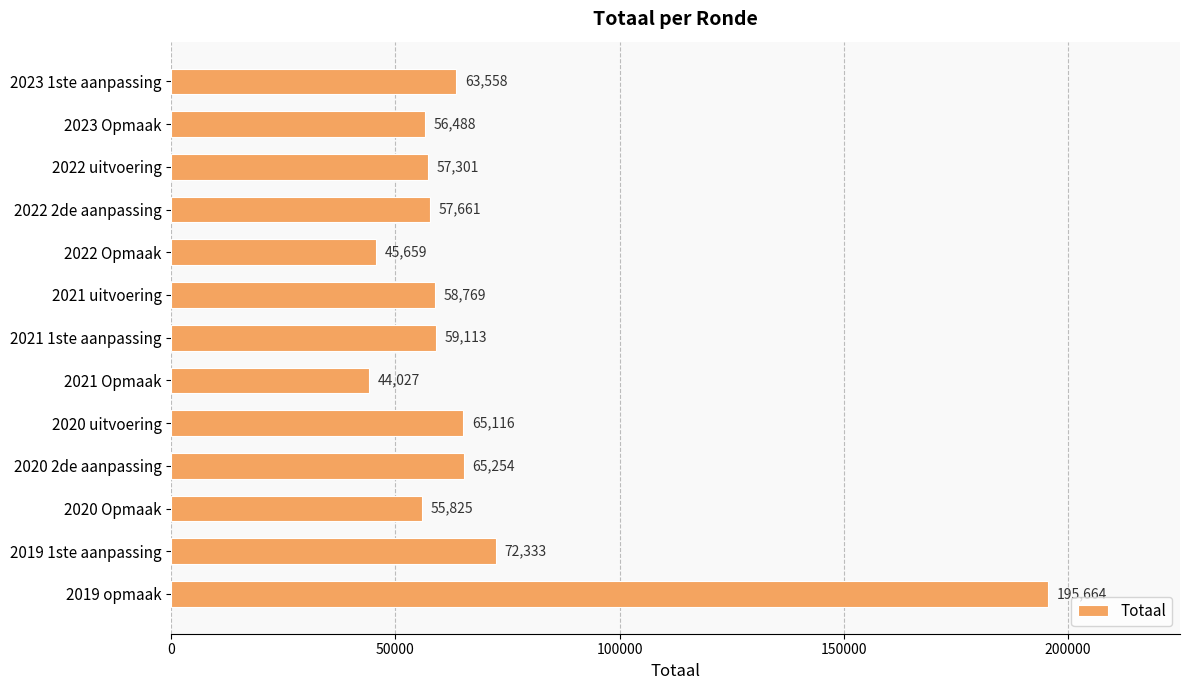

Between 2020 Opmaak and 2019 1ste aanpassing, which is larger?

2019 1ste aanpassing